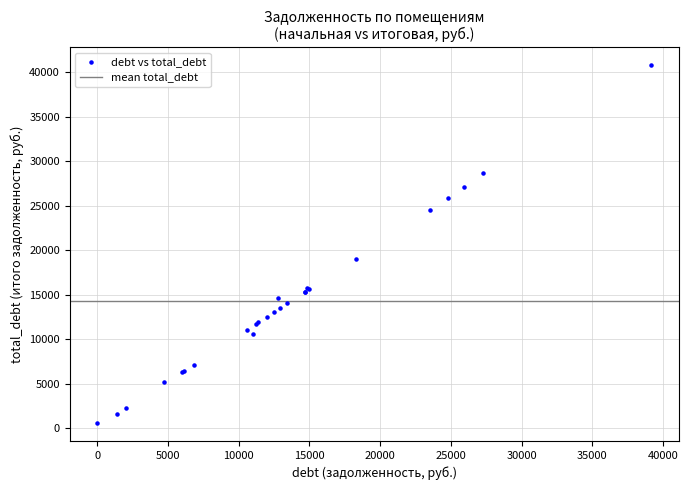

What Y value in the scatter plot is closest to 20688?

19038.8